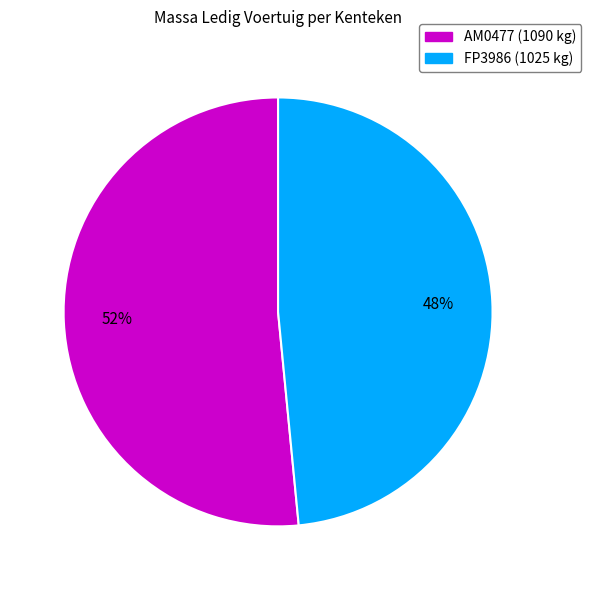

What percentage is the FP3986 slice, to the nearest percent?

48%